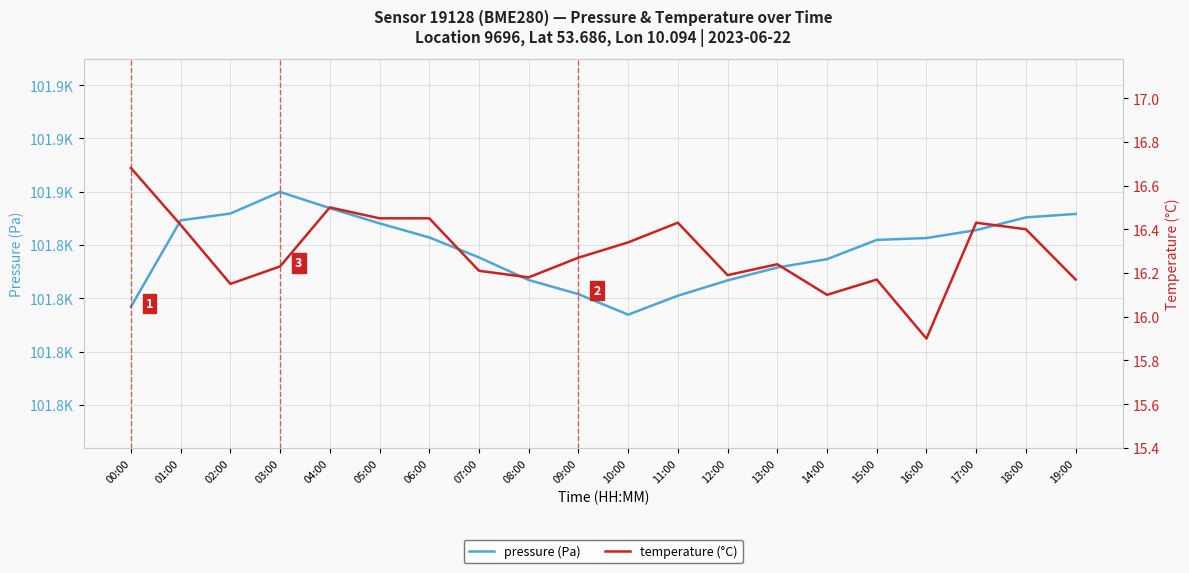

What is the label of the 17th point from the left?

16:00